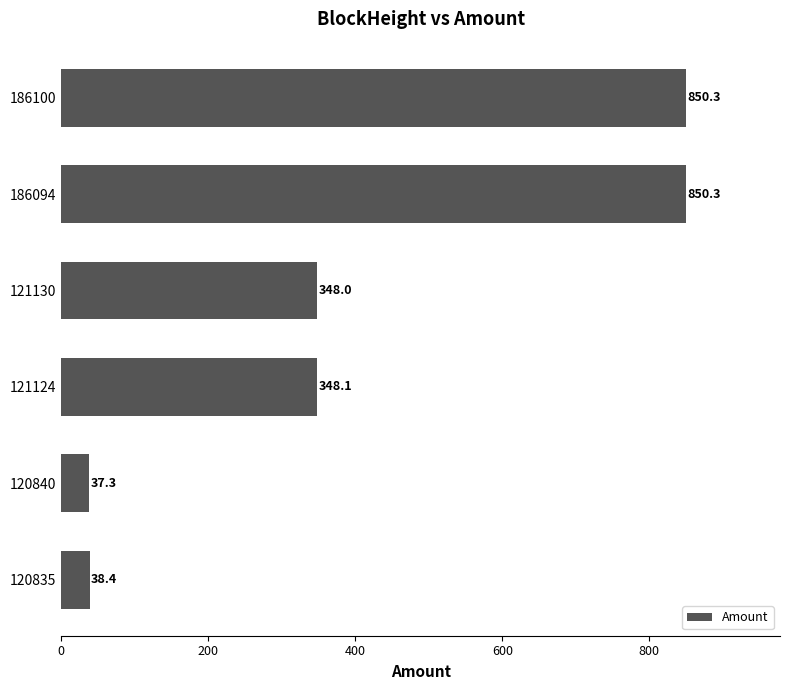

What is the greatest value displayed?

850.3